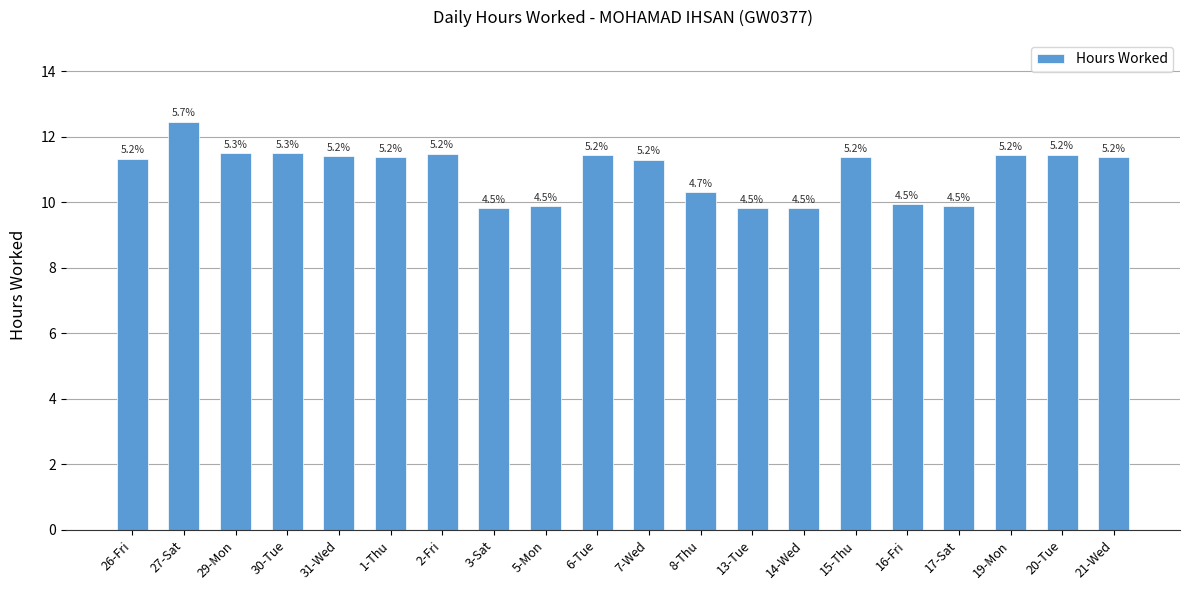

Are the bars horizontal?

No